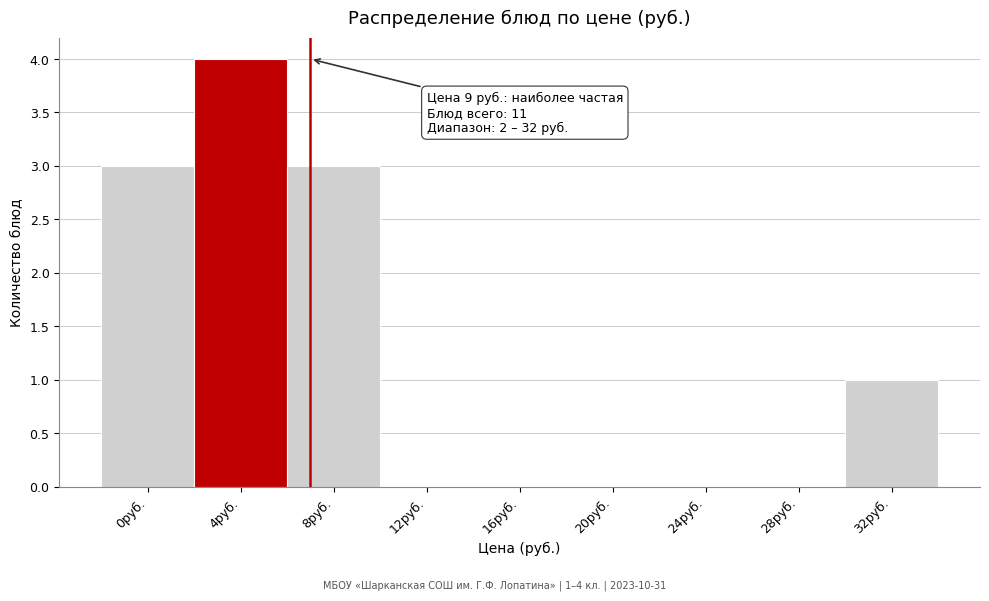

Reading left to right, list all the values displayed in this chart.

0руб.=3	4руб.=4	8руб.=3	12руб.=0	16руб.=0	20руб.=0	24руб.=0	28руб.=0	32руб.=1